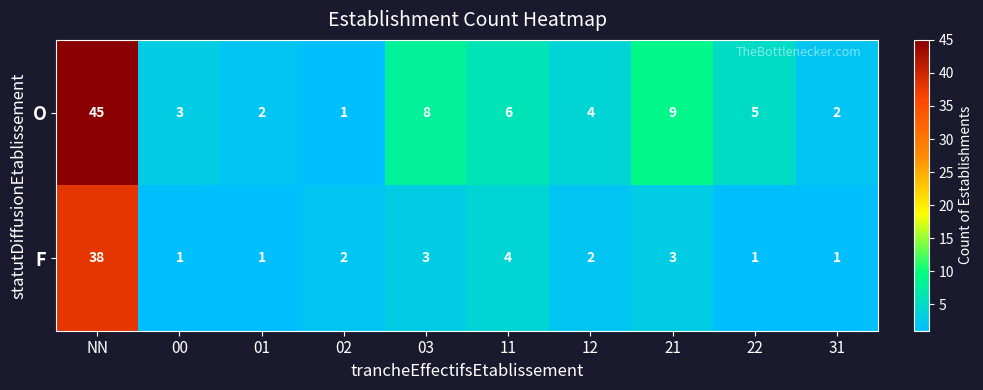

What is the sum of all F values?

56